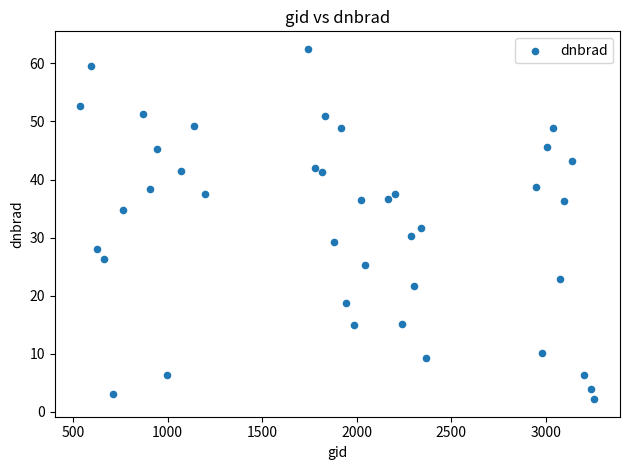

What is the range of X values (max minus min)?

2718.0